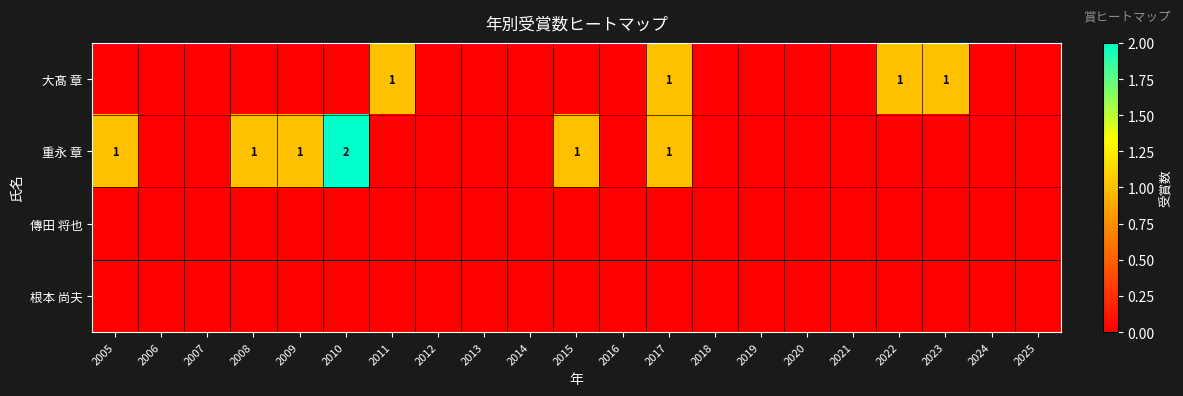

The value of 重永 章 at 2017 is 2. True or false?

False